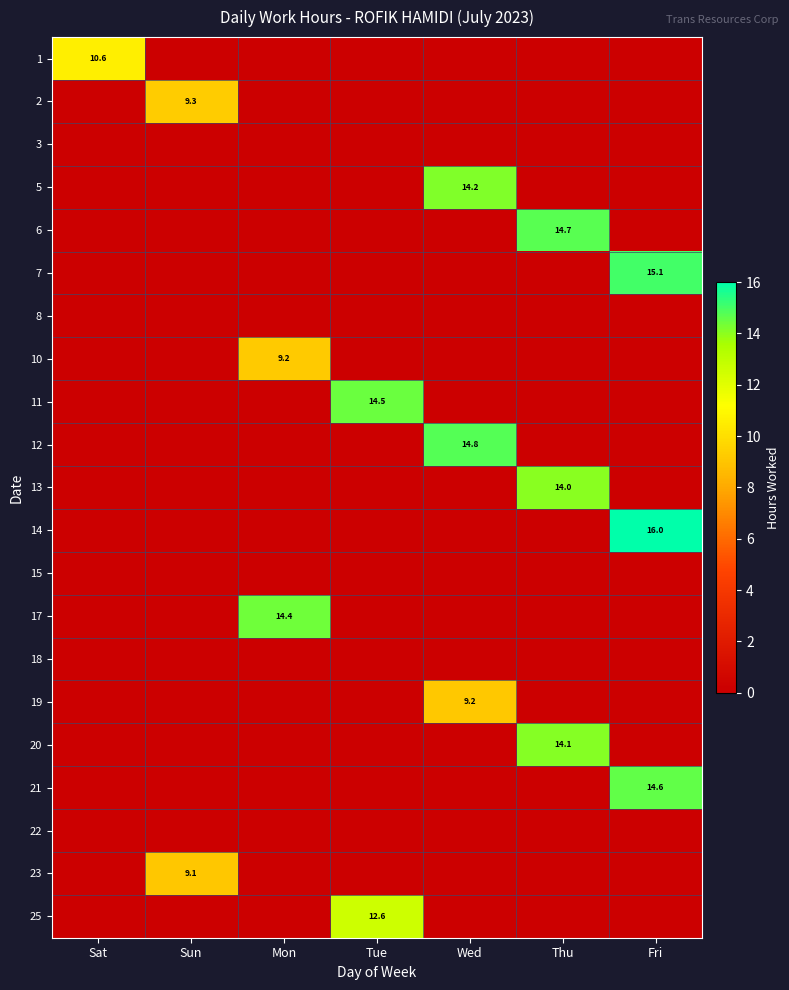

True or false: 6 has a value of 14.7 at Thu.

True